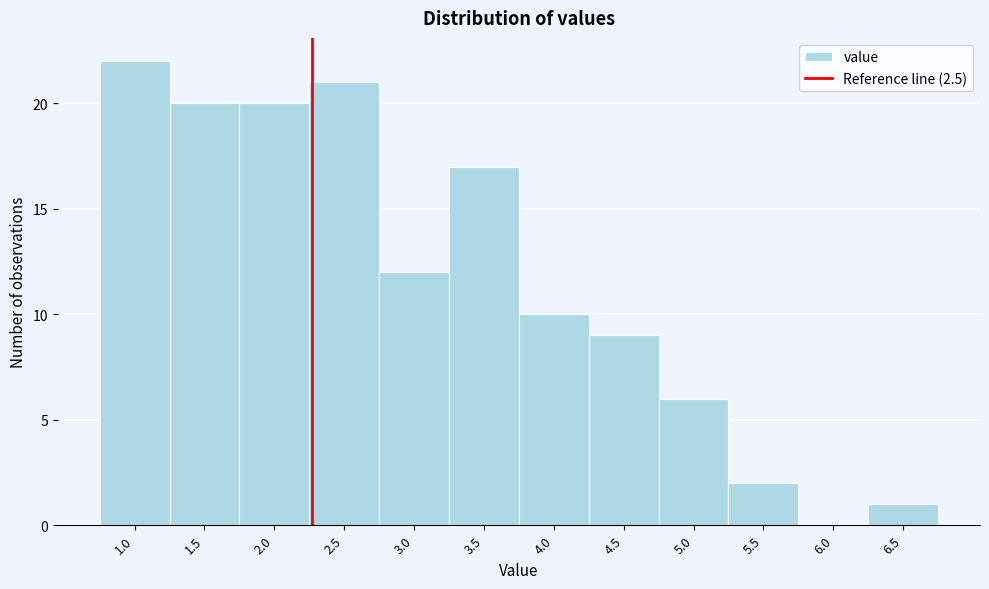

Reading left to right, extract all data points from this chart.

1.0=22	1.5=20	2.0=20	2.5=21	3.0=12	3.5=17	4.0=10	4.5=9	5.0=6	5.5=2	6.0=0	6.5=1